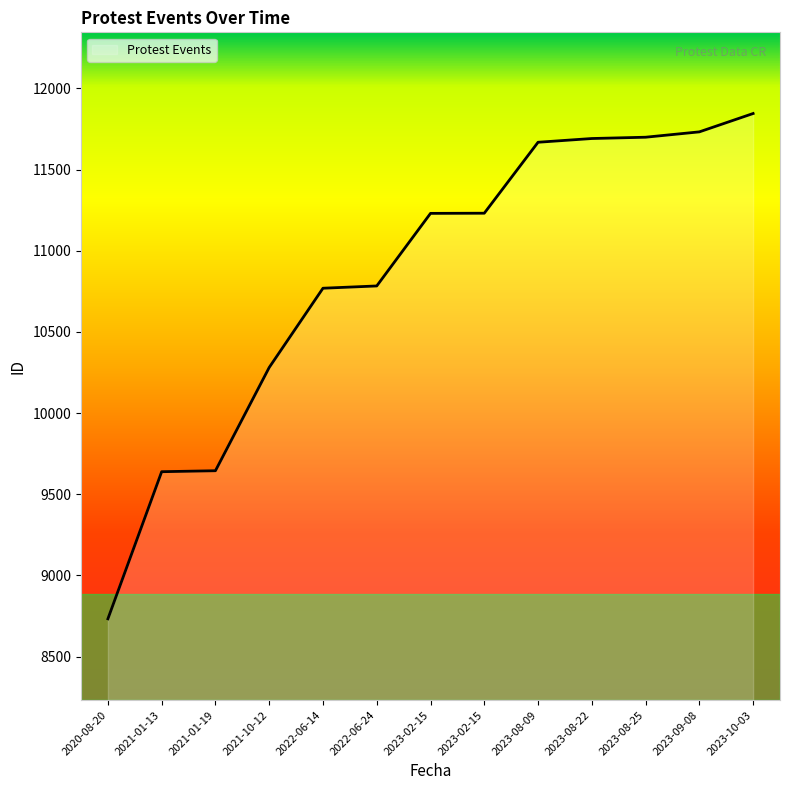

At which label does the data first exceed 11230?

2023-02-15